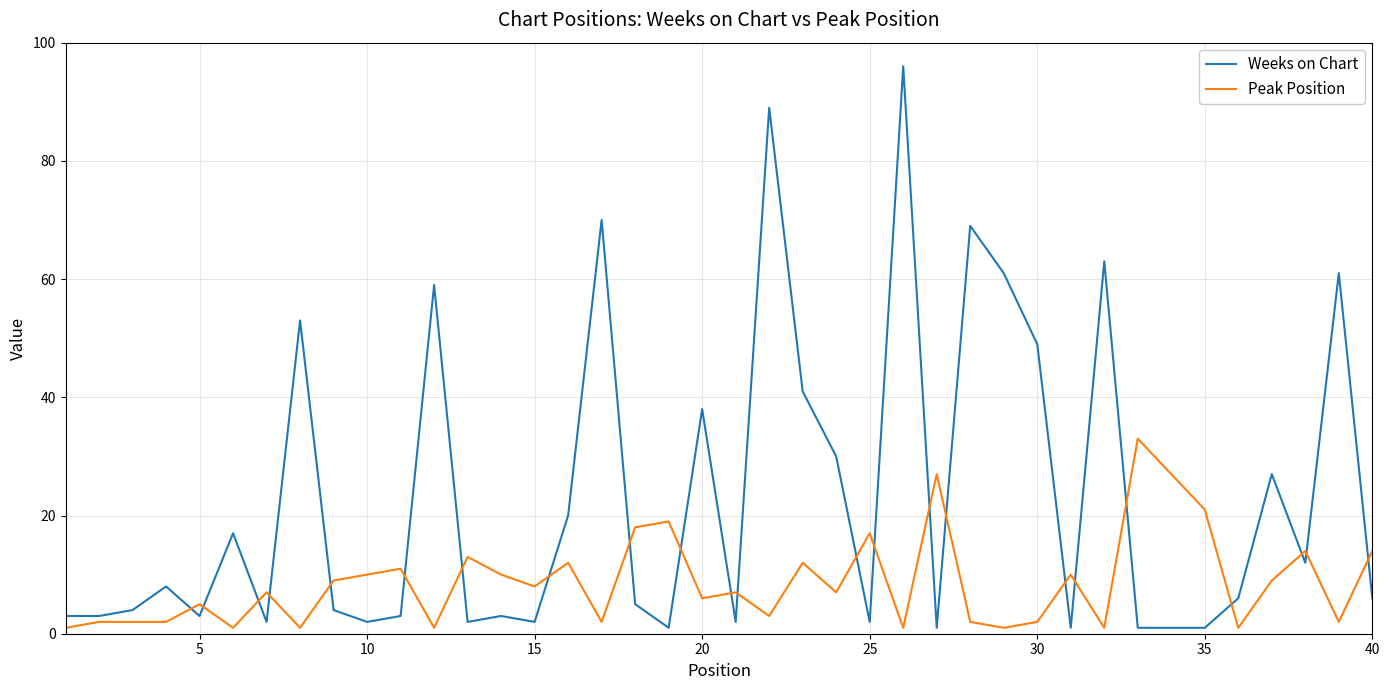

Which series ends up on top after the final intersection of Peak Position and Weeks on Chart?

Peak Position